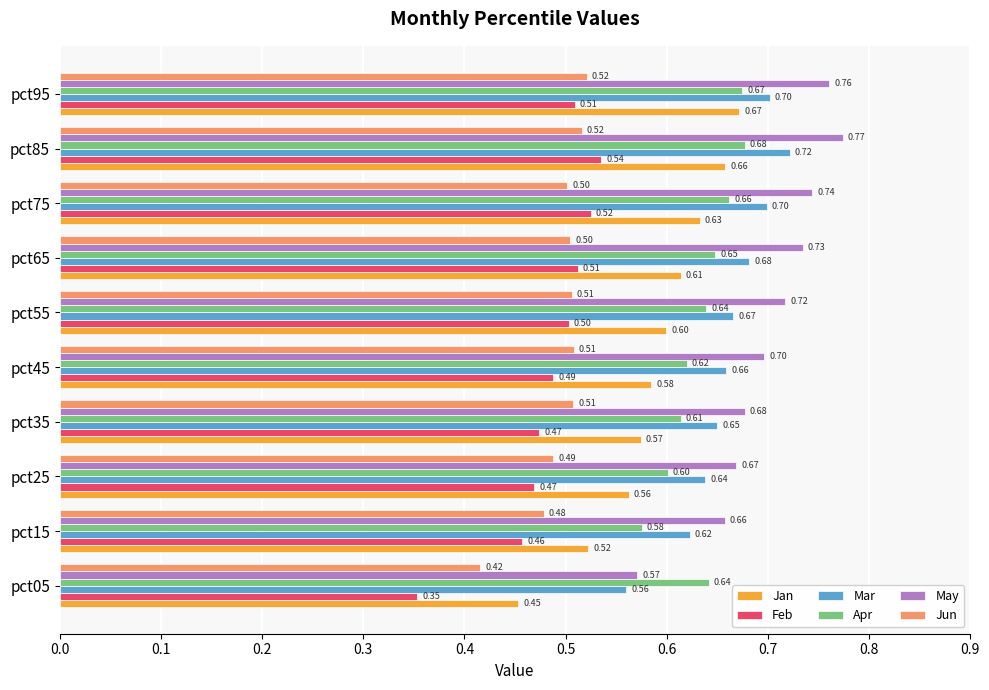

At which category is the sum across all series the highest?

pct85